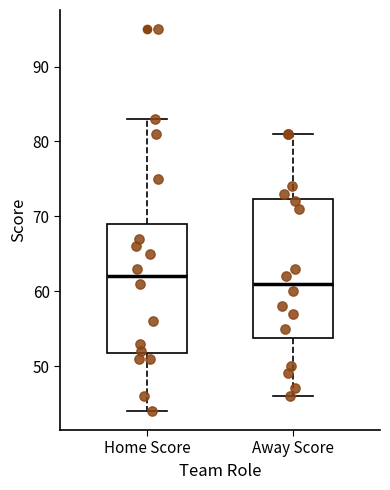

Where is the lower edge of the box for Home Score on the y-axis? The values are not printed on the chart, so give them approximately, as read against the axis.

52